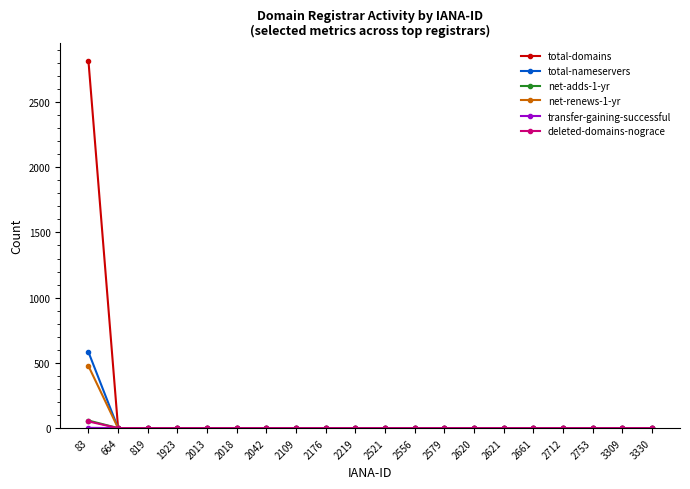

What is the difference between the maximum and second lowest values in the total-domains series?

2815